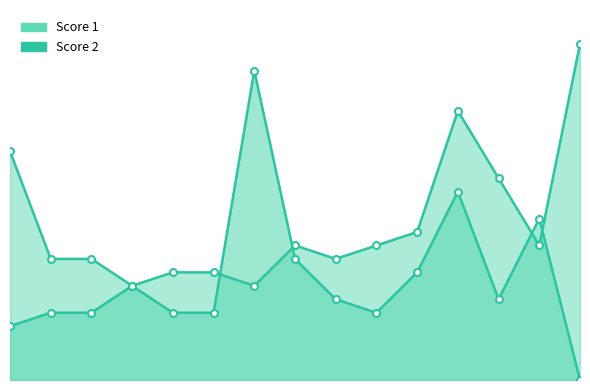

The Score 2 series shows 14 at 12. True or false?

True